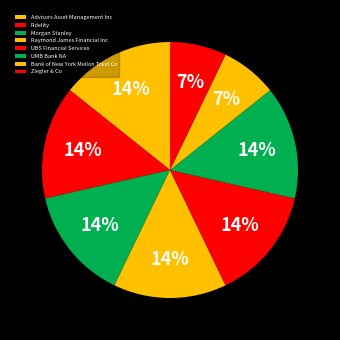

Which category has the biggest portion of the pie?

Advisors Asset Management Inc